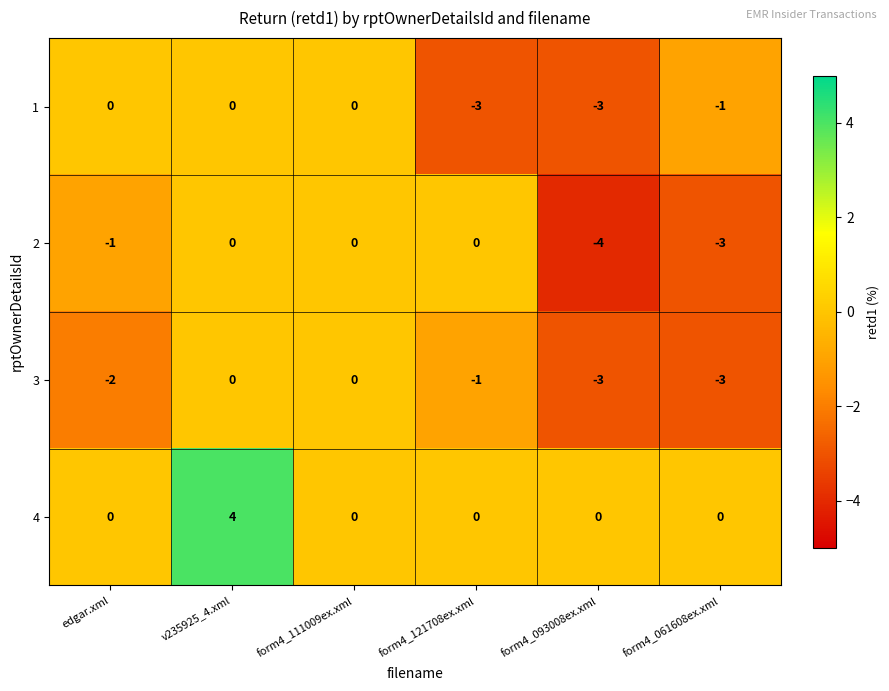

What is the difference between the highest and lowest values at form4_121708ex.xml?

3